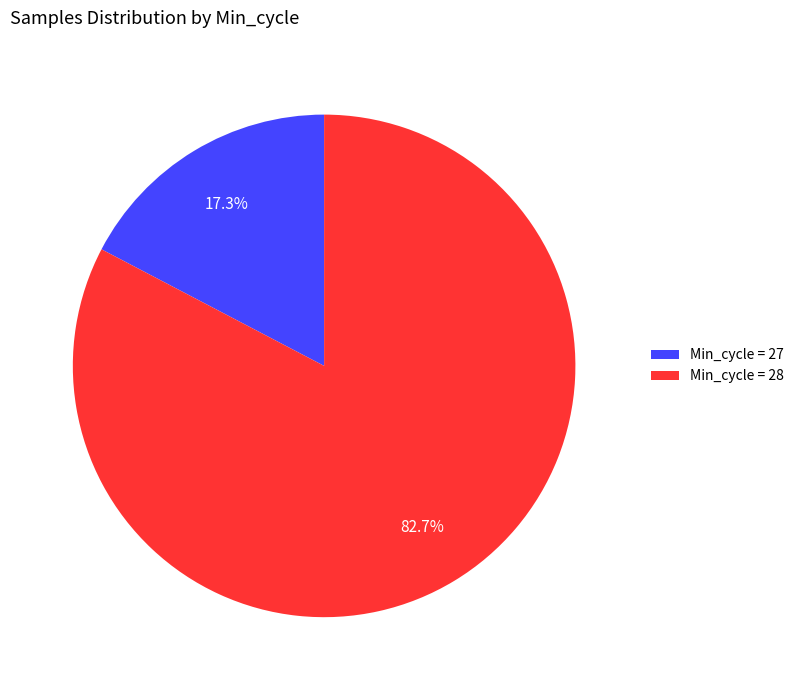

What is the smallest slice in the pie chart?

Min_cycle = 27